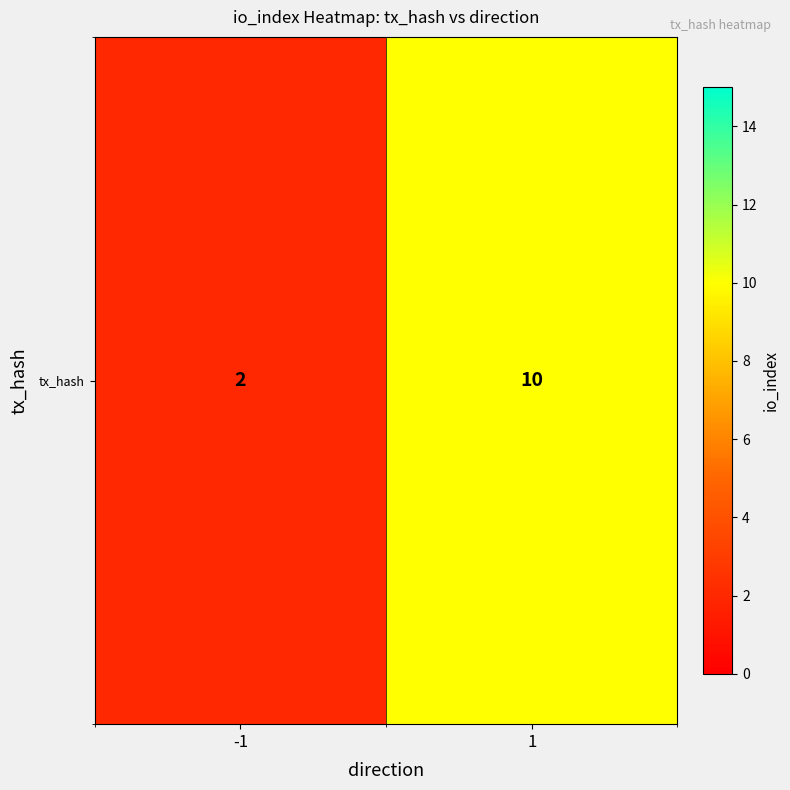

What value does the data have at 1?

10